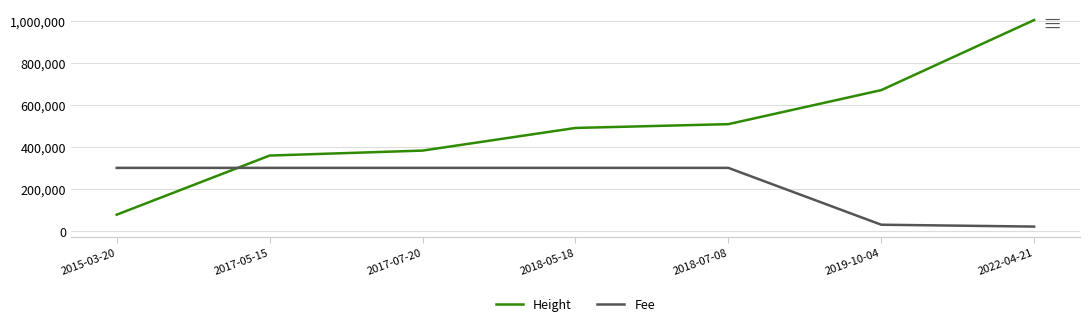

Reading right to left, transcribe all the data shown in this chart.

Height: 2022-04-21=1005560.0	2019-10-04=671802.0	2018-07-08=509862.0	2018-05-18=491717.0	2017-07-20=383937.0	2017-05-15=360320.0	2015-03-20=78920.0
Fee: 2022-04-21=22172.6	2019-10-04=31041.6	2018-07-08=301668.0	2018-05-18=301668.0	2017-07-20=301668.0	2017-05-15=301668.0	2015-03-20=301668.0